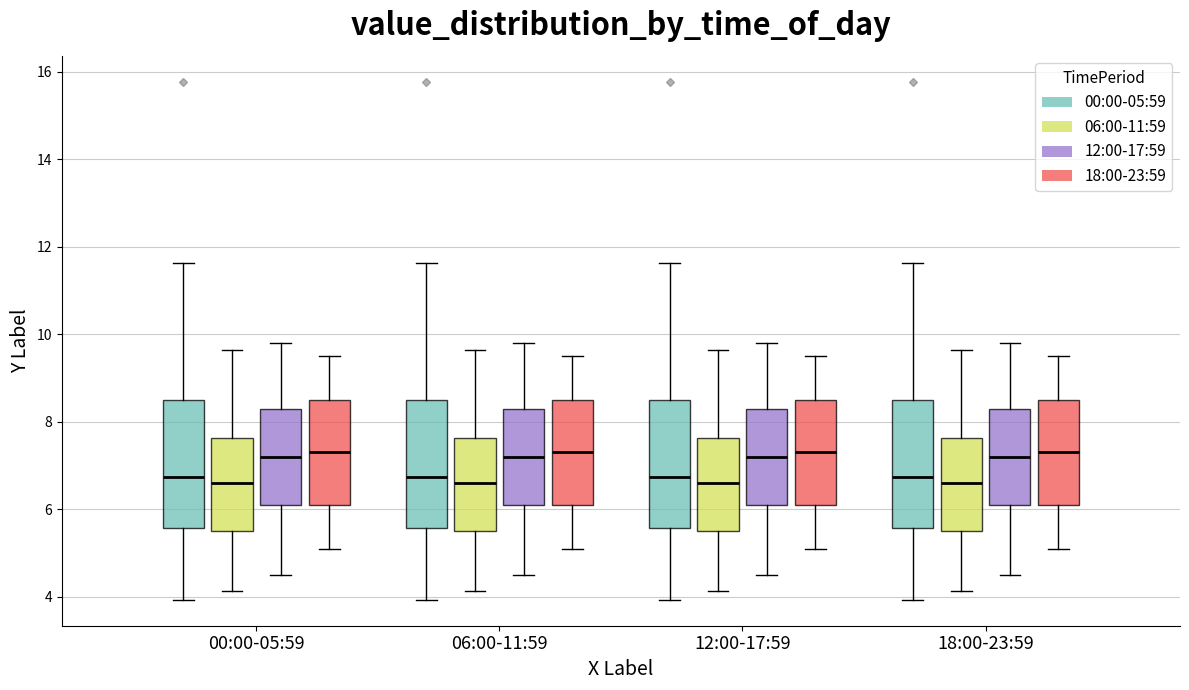

Where does the lower whisker of the box for 06:00-11:59 (12:00-17:59) end on the y-axis? The values are not printed on the chart, so give them approximately, as read against the axis.

4.6